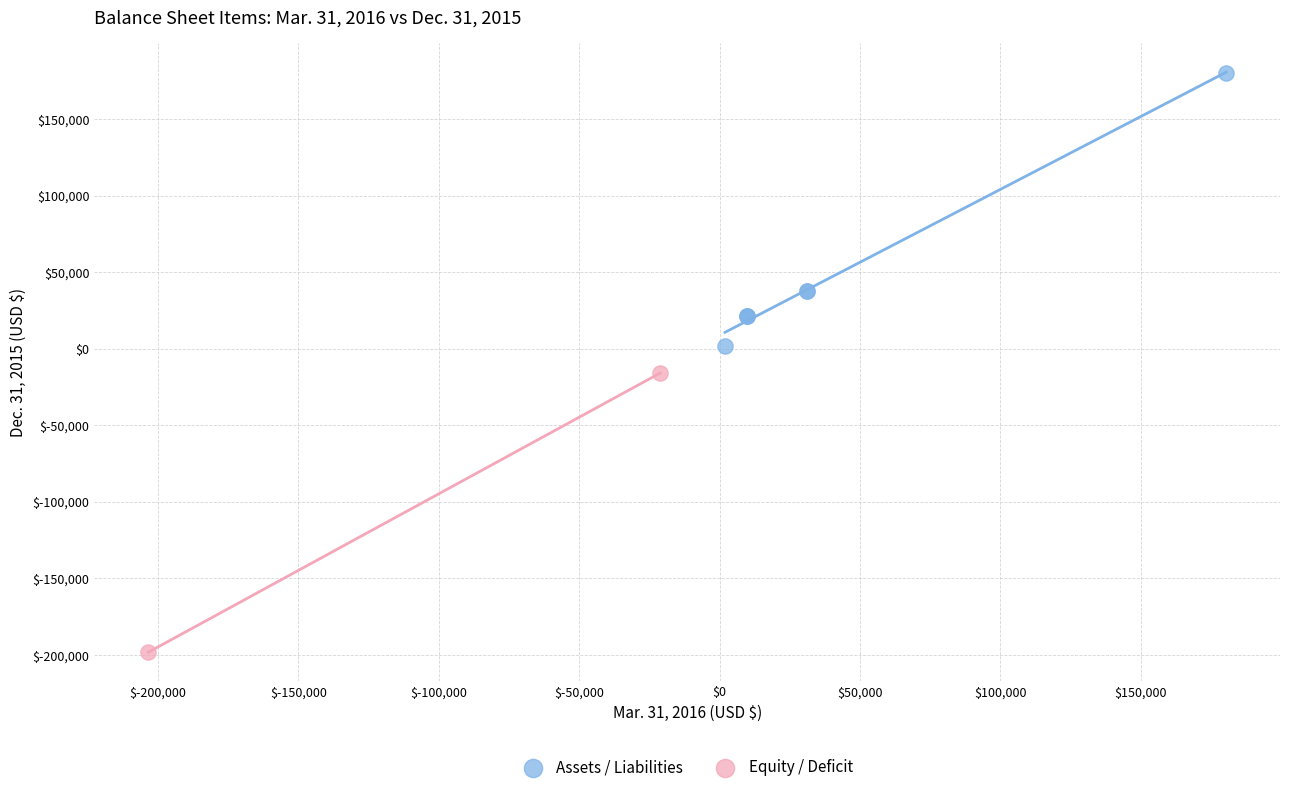

Which series reaches the maximum Y coordinate?

Assets / Liabilities